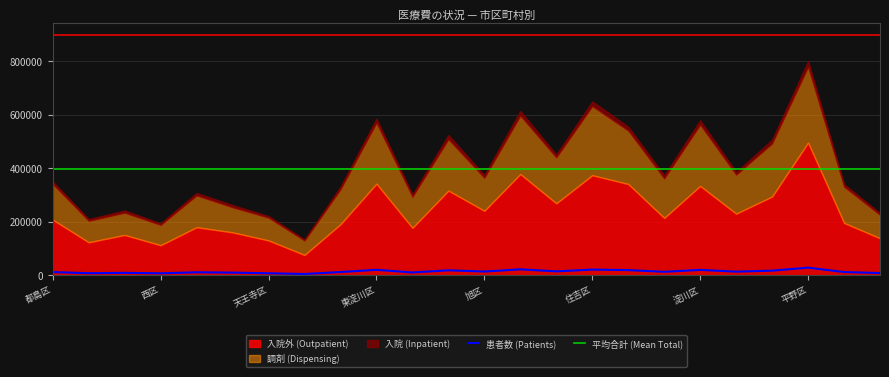

What is the lowest value of the 調剤 series?

53613